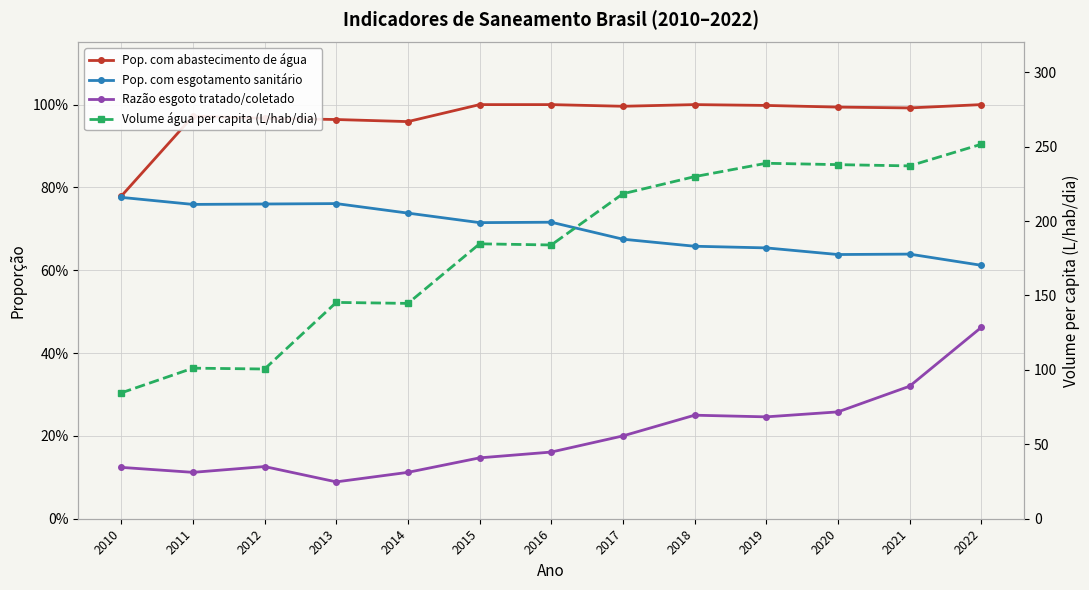

Reading right to left, extract all data points from this chart.

Pop. com abastecimento de água: 2022=1.0	2021=1.0	2020=1.0	2019=1.0	2018=1.0	2017=1.0	2016=1.0	2015=1.0	2014=1.0	2013=1.0	2012=1.0	2011=1.0	2010=0.8
Pop. com esgotamento sanitário: 2022=0.6	2021=0.6	2020=0.6	2019=0.7	2018=0.7	2017=0.7	2016=0.7	2015=0.7	2014=0.7	2013=0.8	2012=0.8	2011=0.8	2010=0.8
Razão esgoto tratado/coletado: 2022=0.5	2021=0.3	2020=0.3	2019=0.2	2018=0.2	2017=0.2	2016=0.2	2015=0.1	2014=0.1	2013=0.1	2012=0.1	2011=0.1	2010=0.1
Volume água per capita (L/hab/dia): 2022=251.6	2021=237.1	2020=237.9	2019=238.8	2018=229.9	2017=218.4	2016=183.9	2015=184.7	2014=144.7	2013=145.3	2012=100.6	2011=101.2	2010=84.6